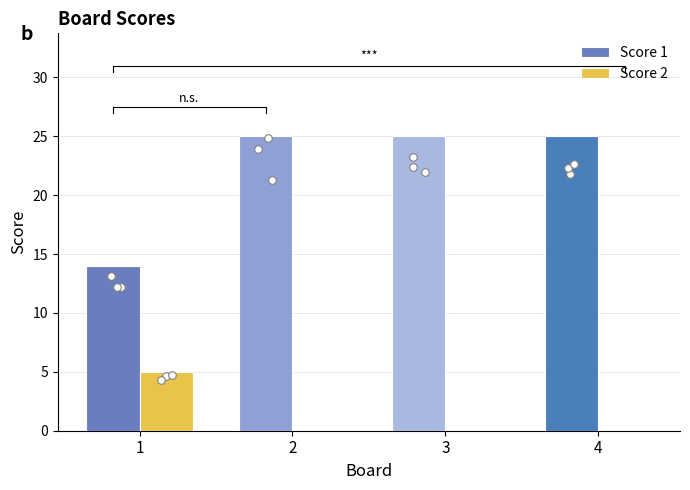

Which series reaches the minimum Y coordinate?

Score 2